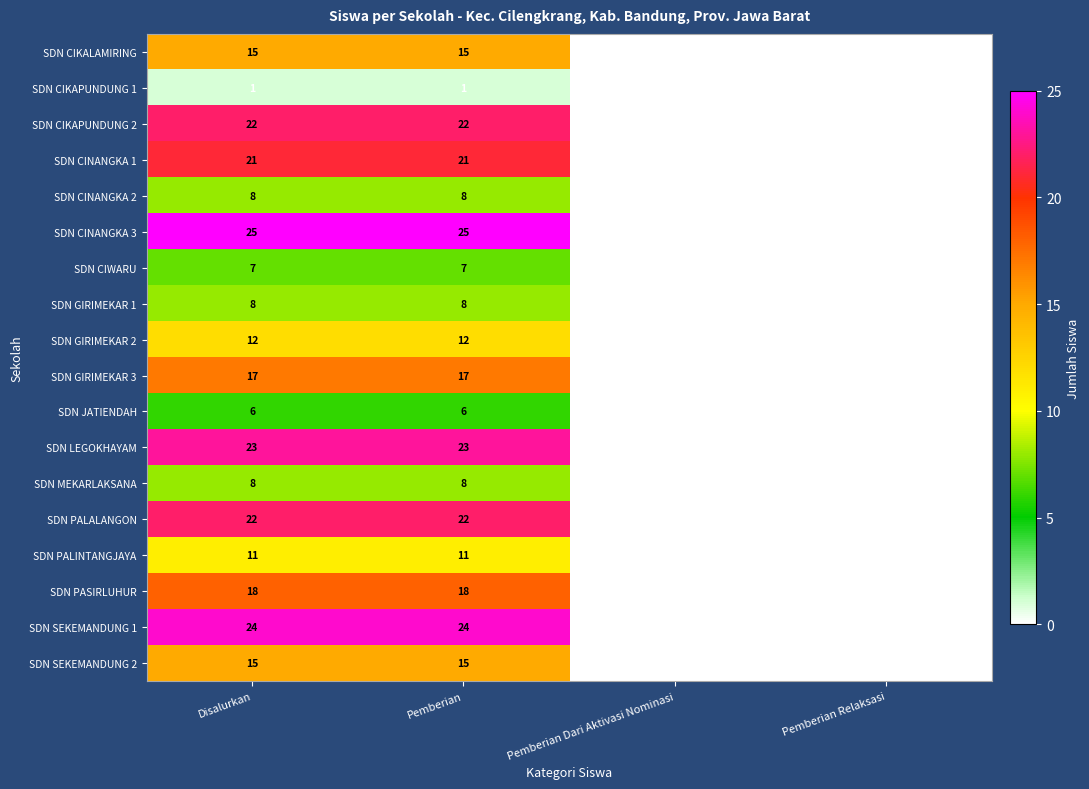

Which series has the largest range (max minus min)?

SDN CINANGKA 3